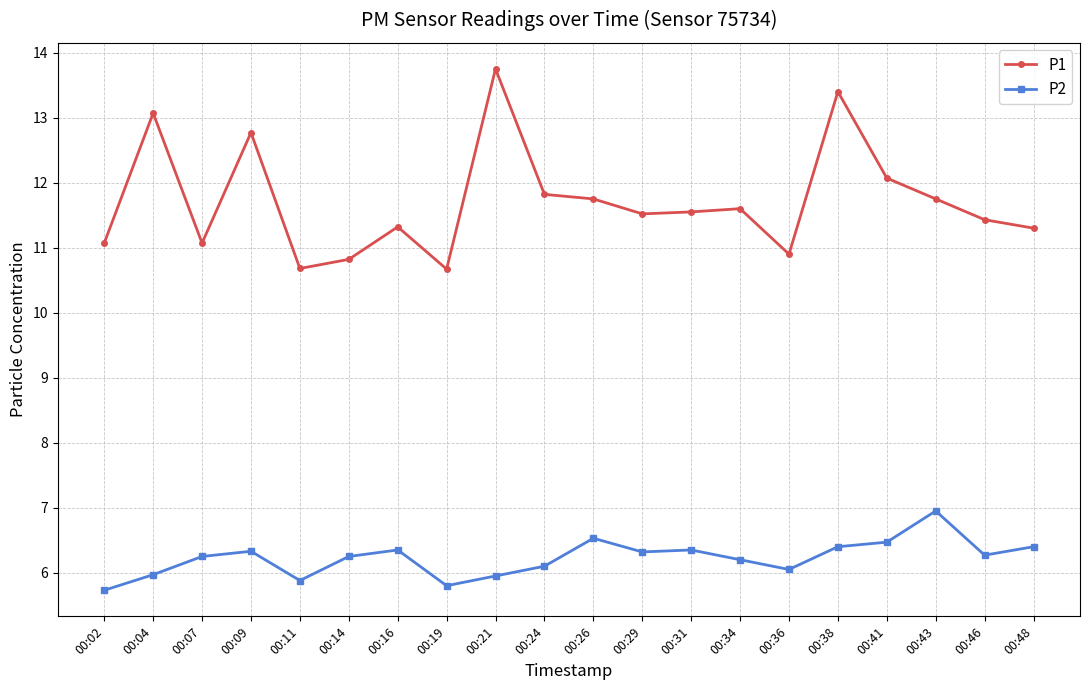

Rank the series by their average value, from lowest to highest.

P2, P1